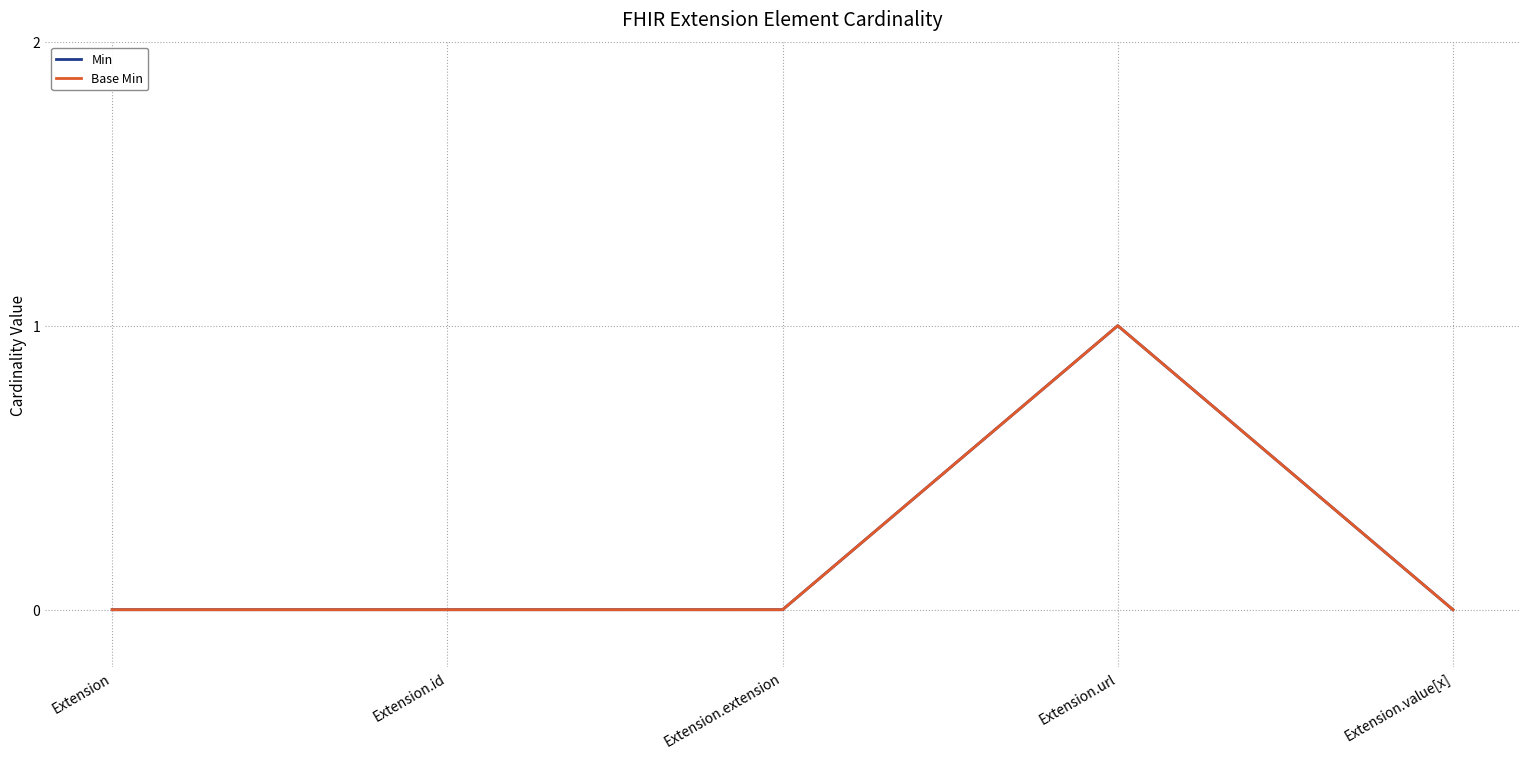

Rank the series at Extension from lowest to highest value.

Min, Base Min